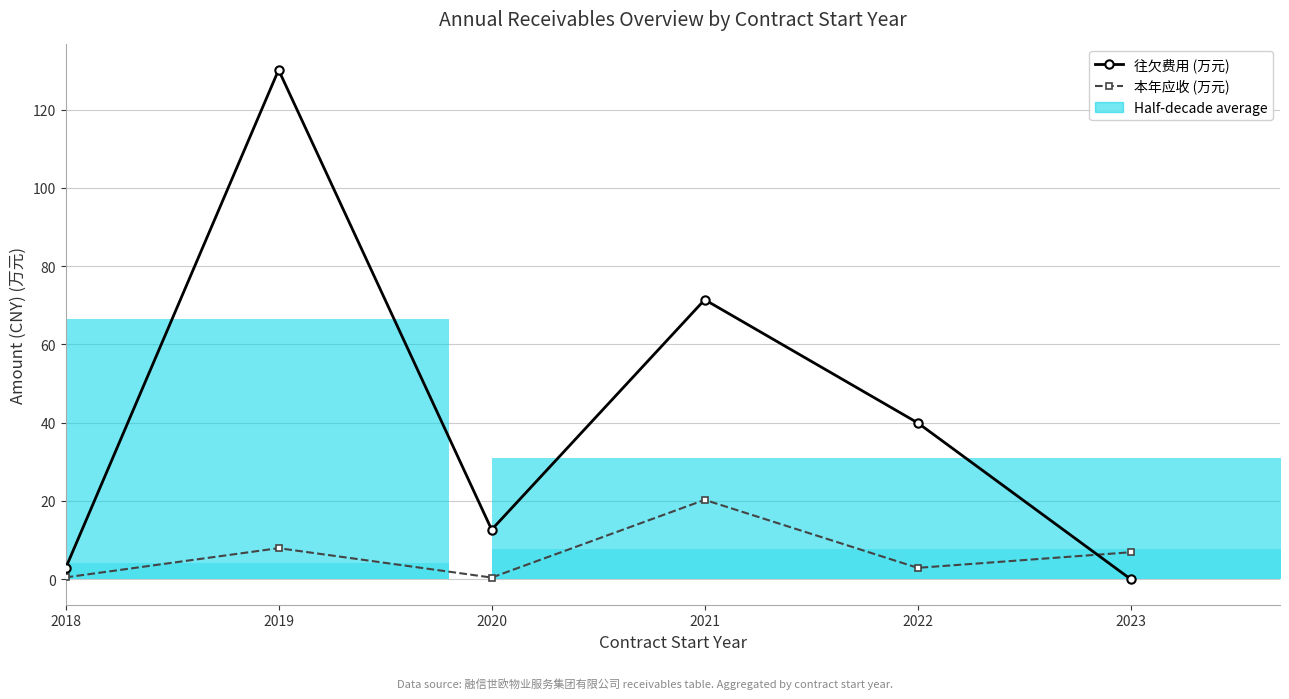

What is the value of the 本年应收 (万元) point at the 3rd from the left?

0.4